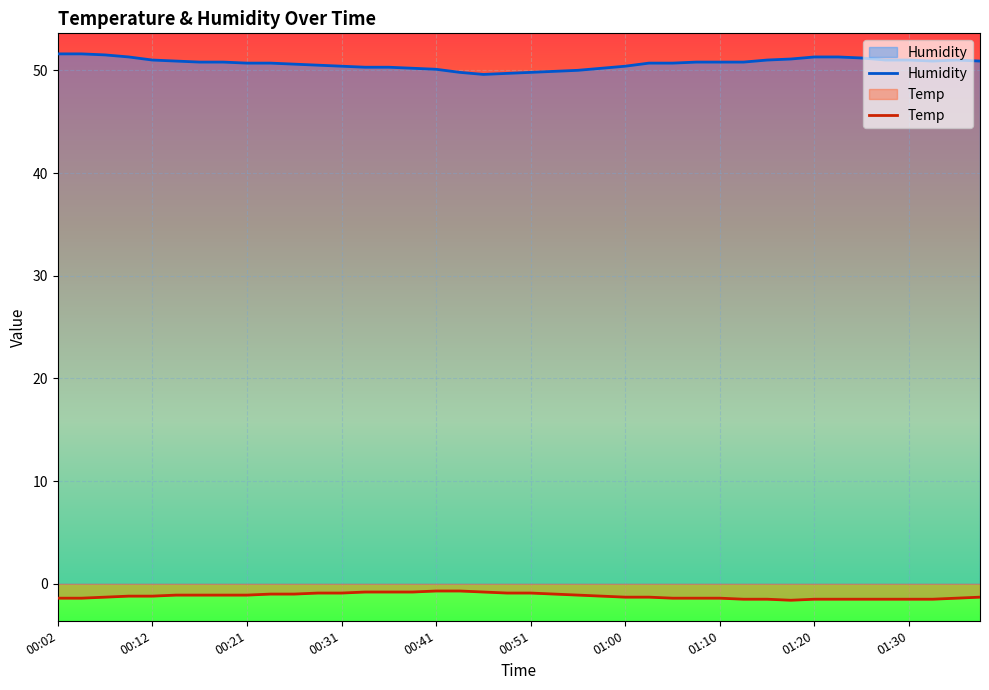

What is the maximum value shown in the chart?

51.6